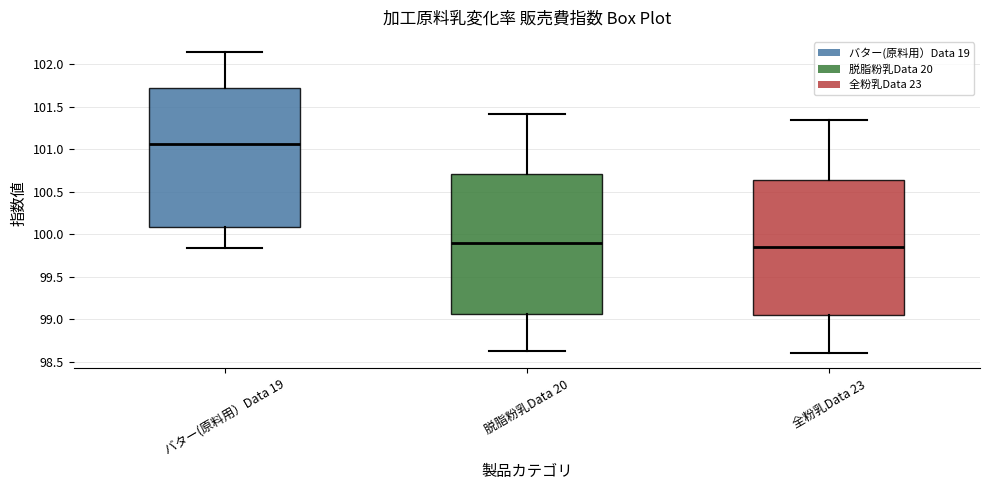

Reading left to right, transcribe this box plot: for each box, give where its median line is, the range the box spans, and where its two whiskers end, as read against the y-axis. The values are not printed on the chart, so give them approximately, as read against the axis.

バター(原料用）Data 19: median 101.05, box 100.10 to 101.70, whiskers 99.85 to 102.15
脱脂粉乳Data 20: median 99.90, box 99.05 to 100.70, whiskers 98.60 to 101.40
全粉乳Data 23: median 99.85, box 99.05 to 100.65, whiskers 98.60 to 101.35